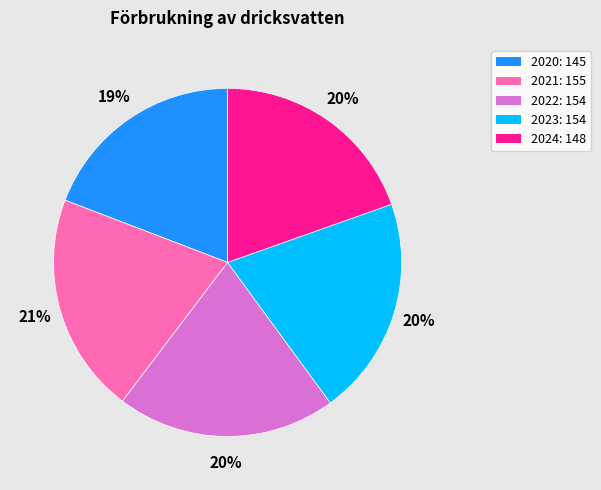

What percentage is the 2020 slice, to the nearest percent?

19%